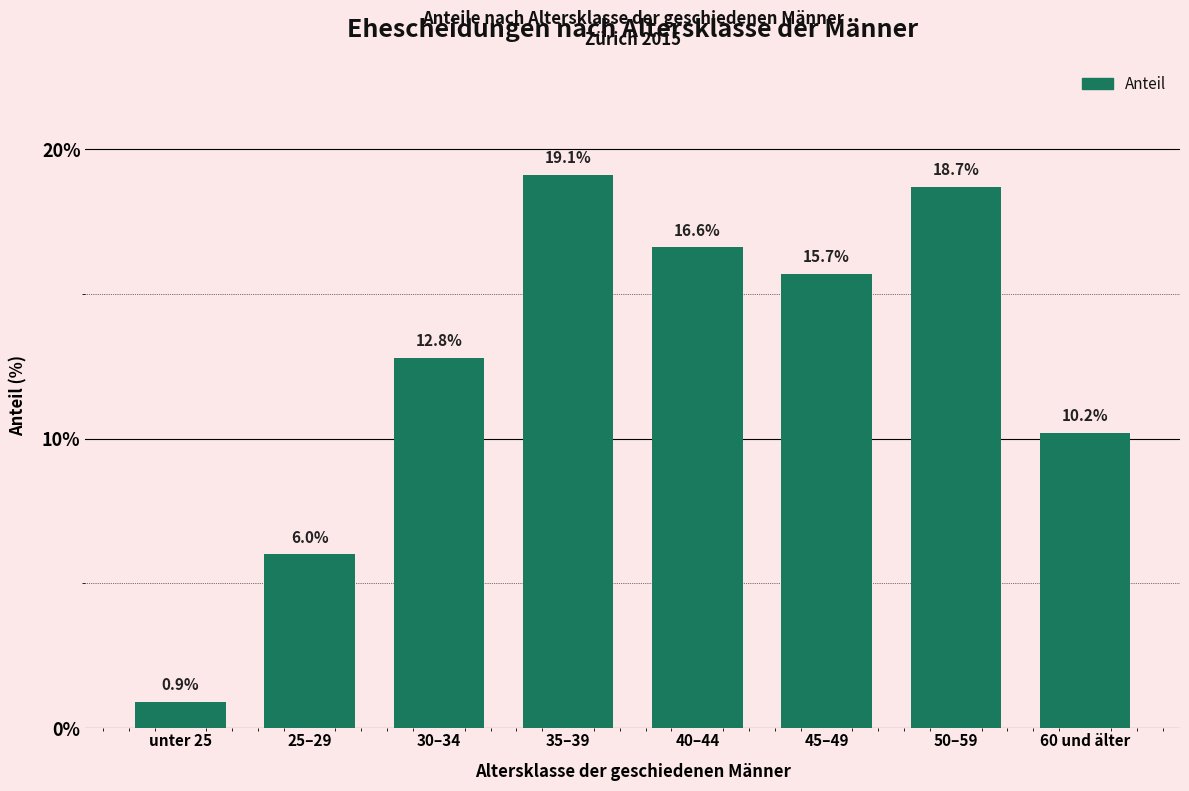

Reading right to left, extract all data points from this chart.

10.2	18.7	15.7	16.6	19.1	12.8	6.0	0.9